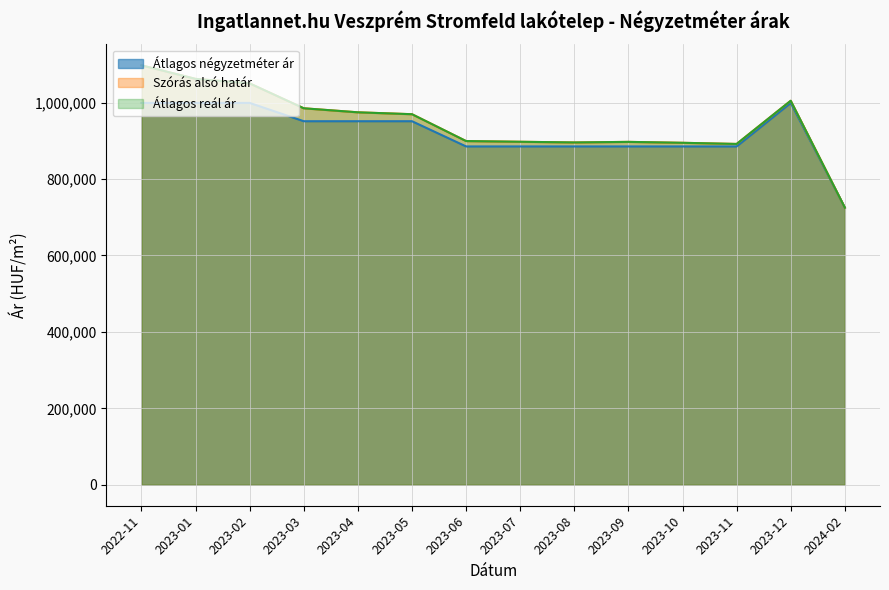

What is the smallest value displayed?

725000